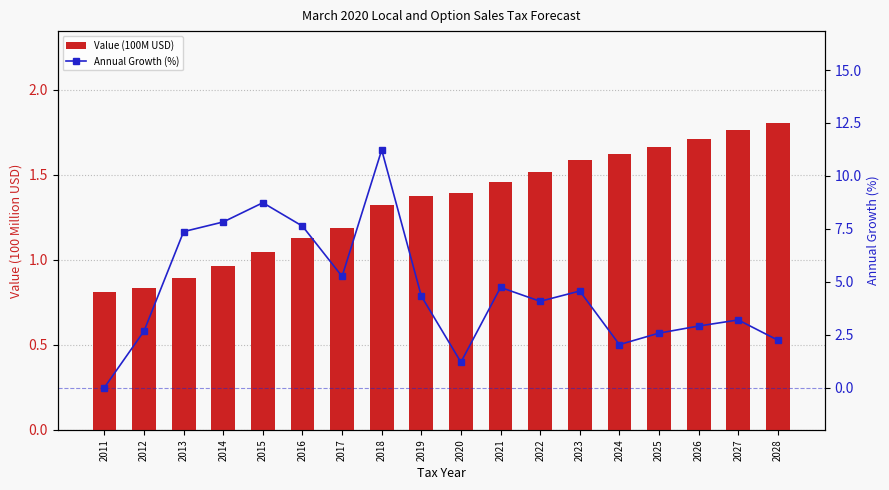

The Value (100M USD) series shows 2.4 at 2023. True or false?

False